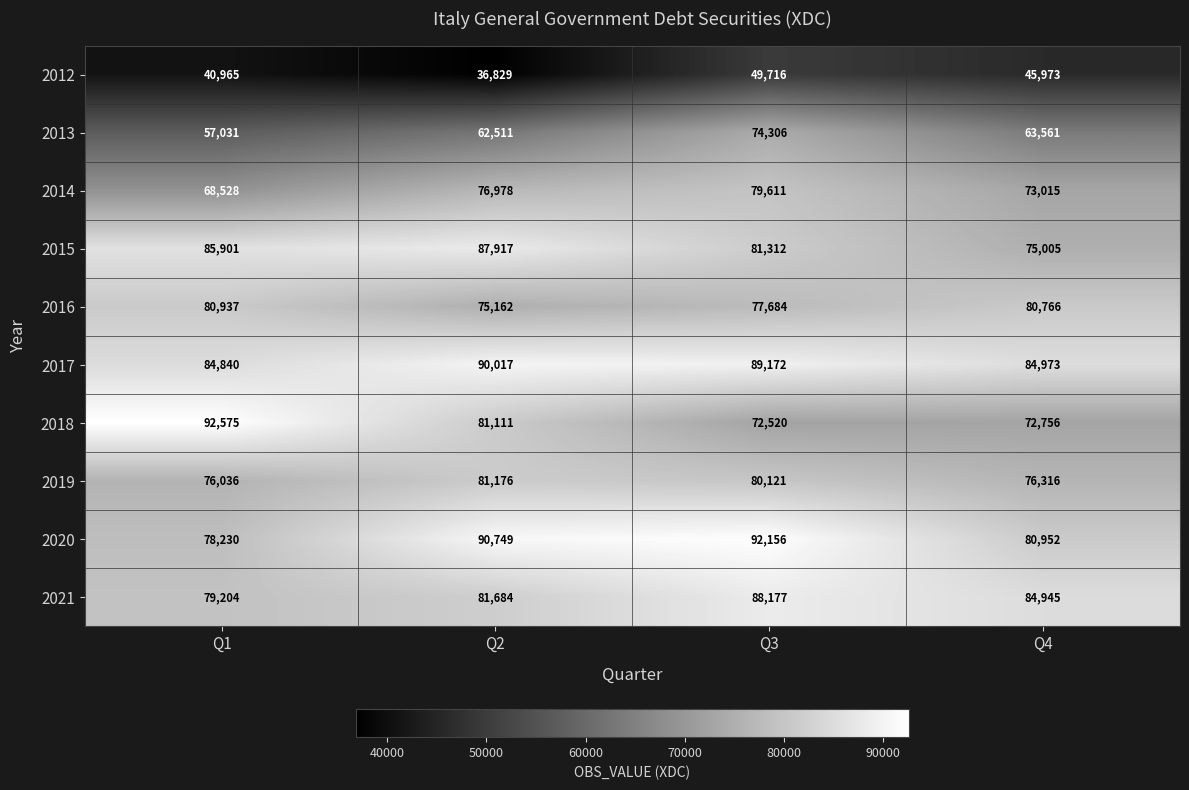

List the series in order of their peak value, highest first.

2018, 2020, 2017, 2021, 2015, 2019, 2016, 2014, 2013, 2012